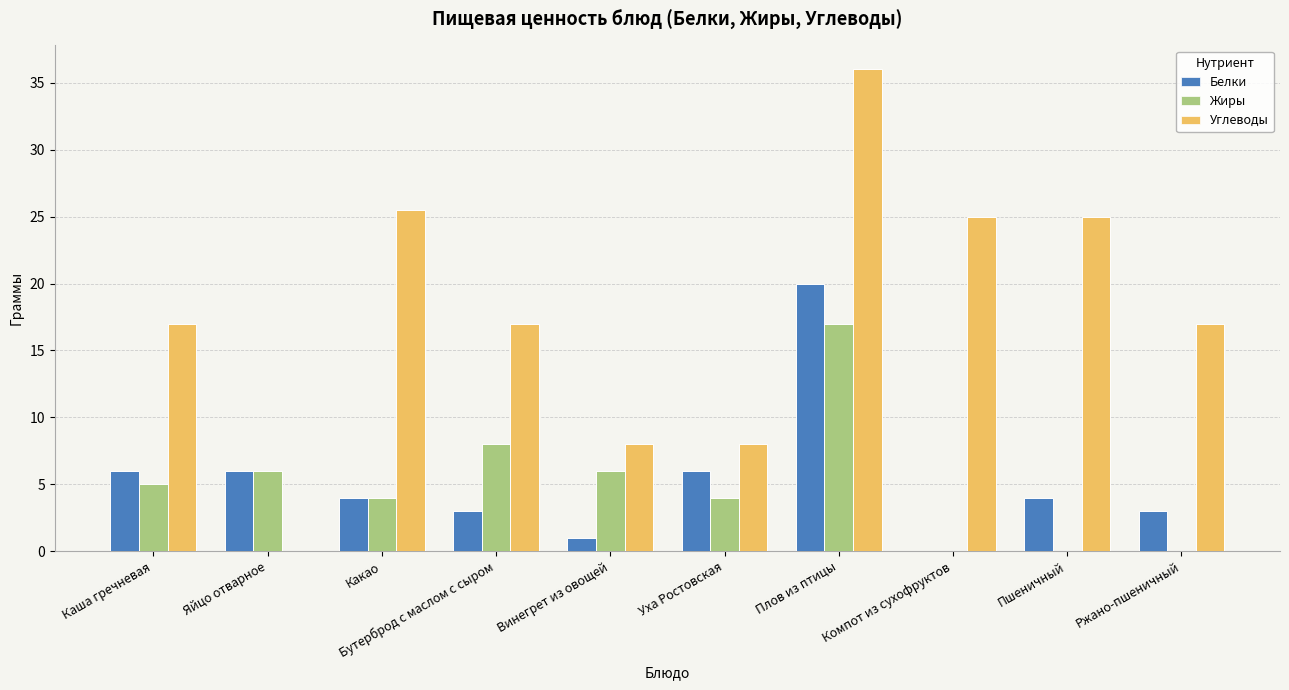

Is it true that Углеводы equals 36.0 at Плов из птицы?

True